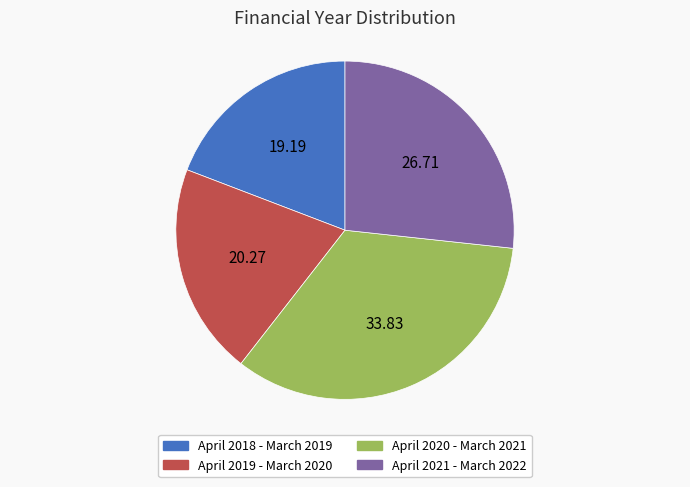

Is there any slice that represents more than half of the pie?

No